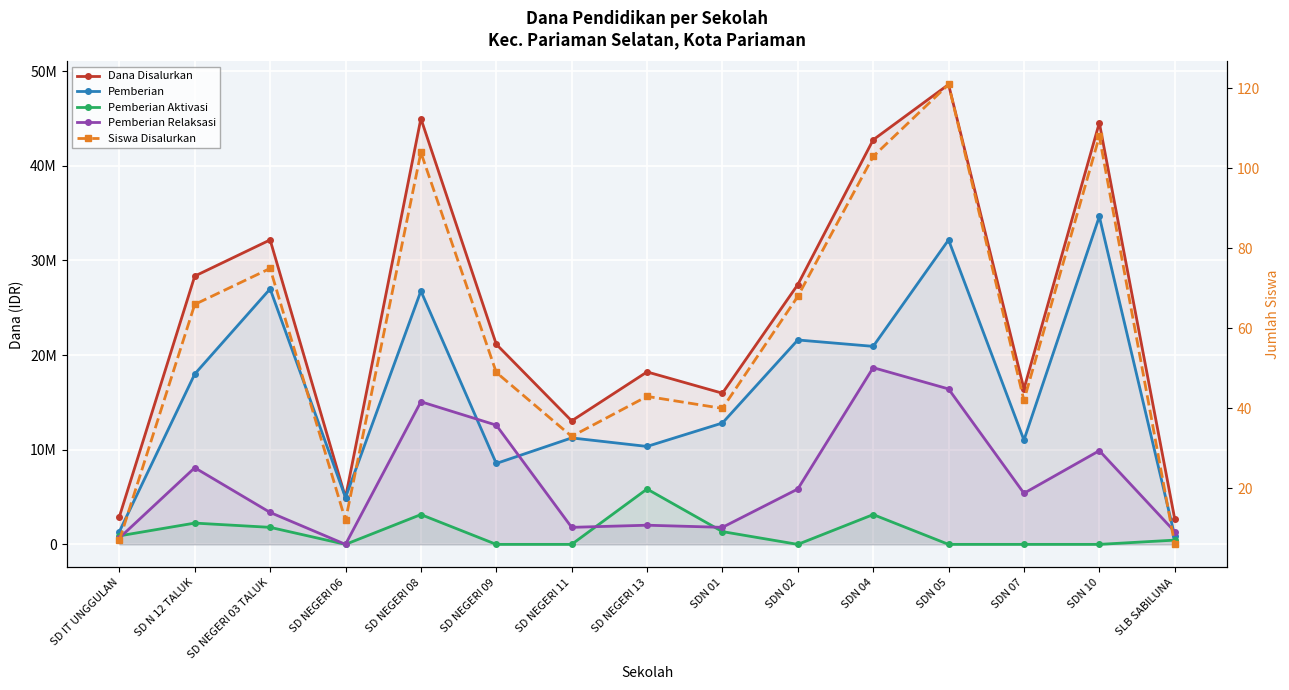

How many distinct data groups are displayed?

5